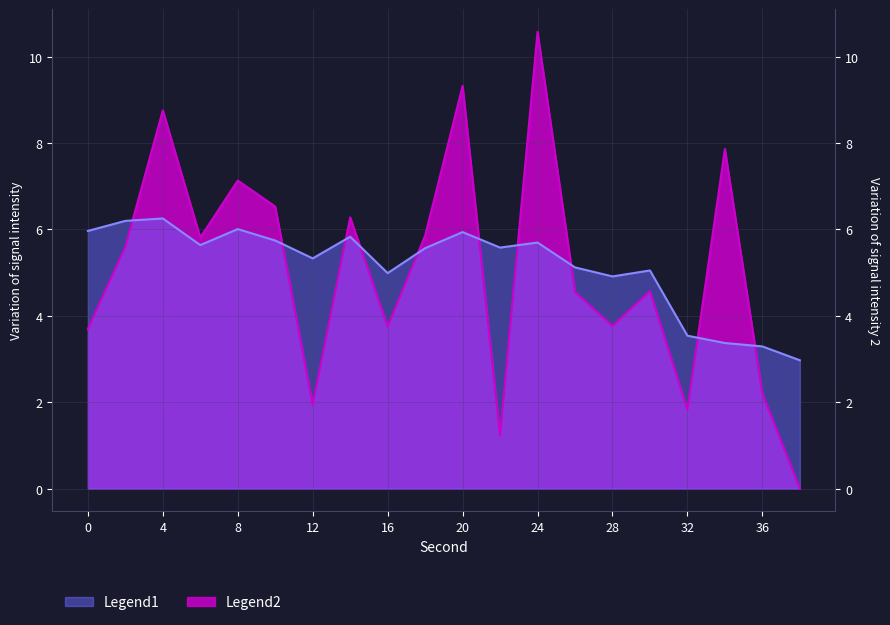

What is the change in value from 6 to 20?

+3.5